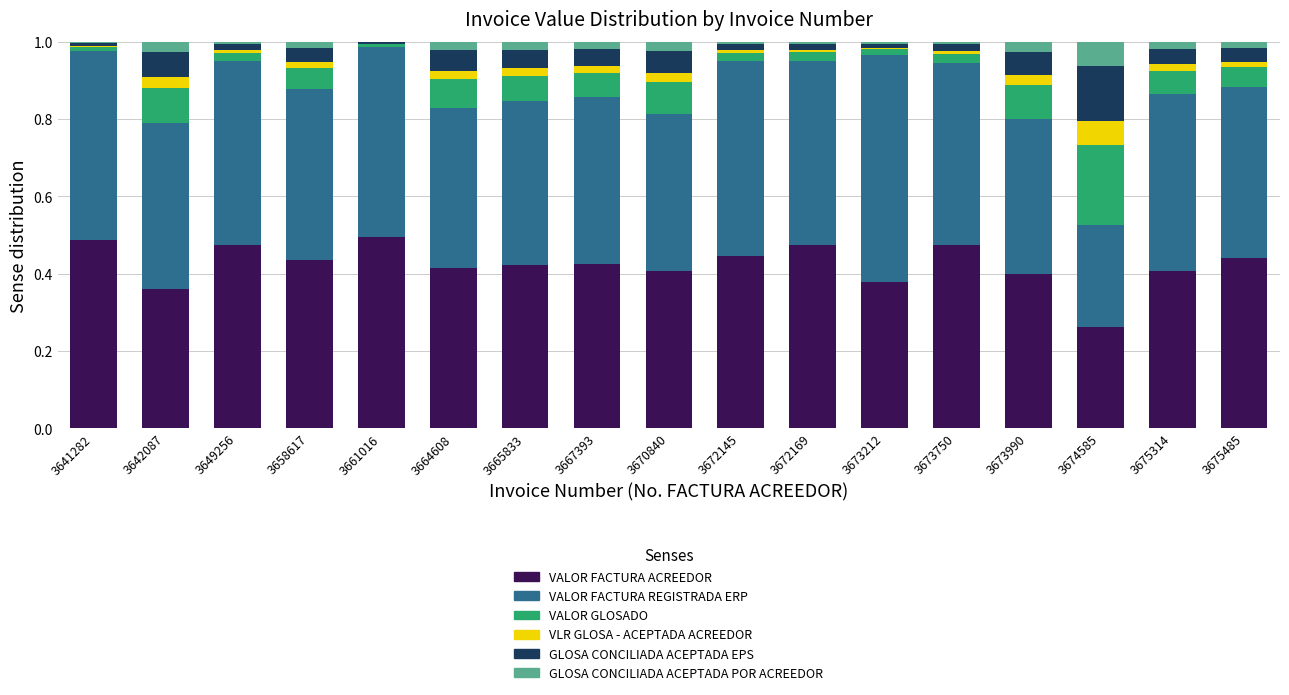

Which series has the largest total across all categories?

VALOR FACTURA REGISTRADA ERP